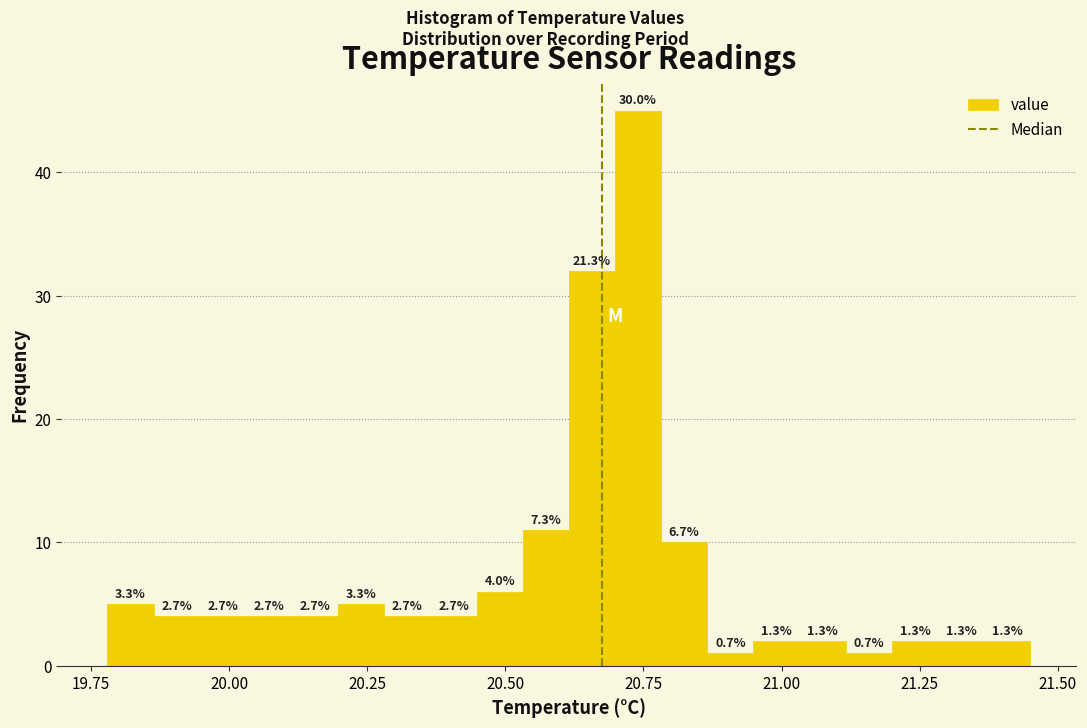

Read against the x-axis, roughly where is the centre of the tallest bar?

20.75